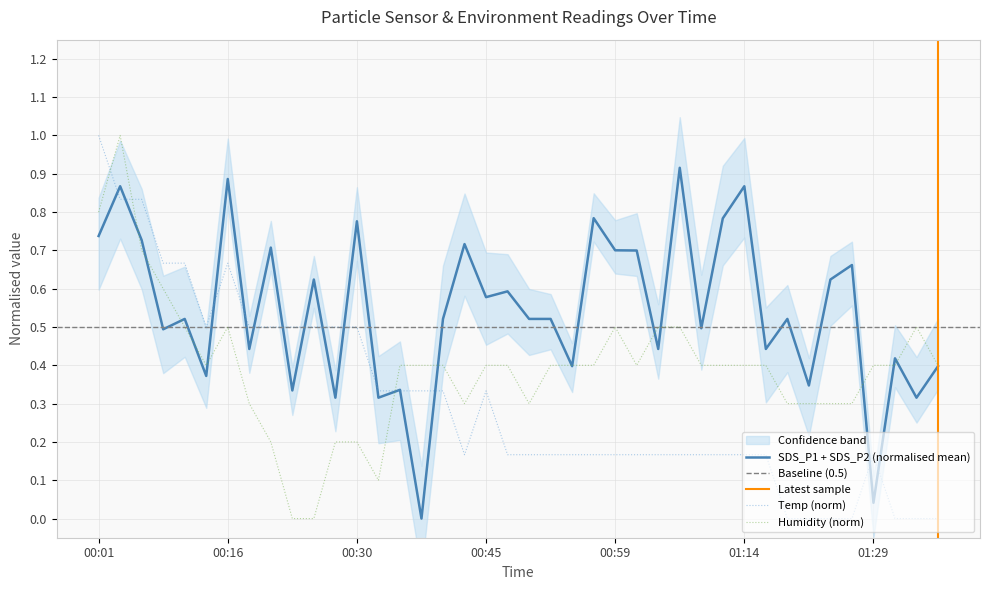

True or false: Temp and Humidity cross at least once.

True